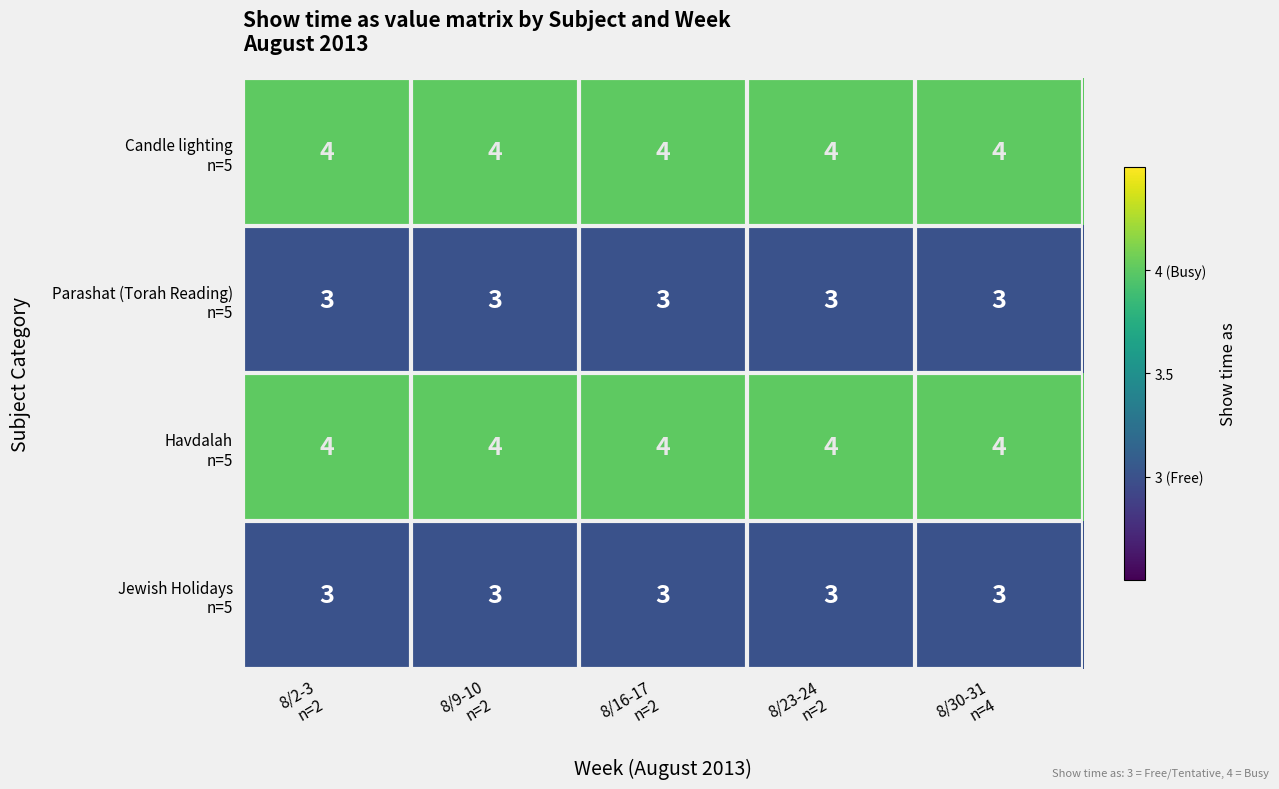

What is the maximum value shown in the chart?

4